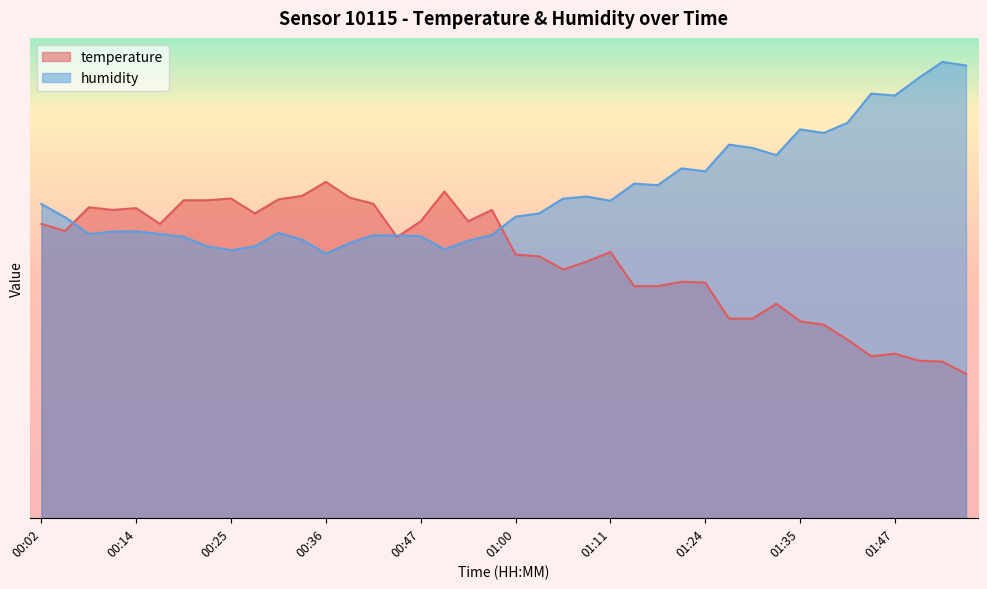

How many lines are shown in the chart?

2